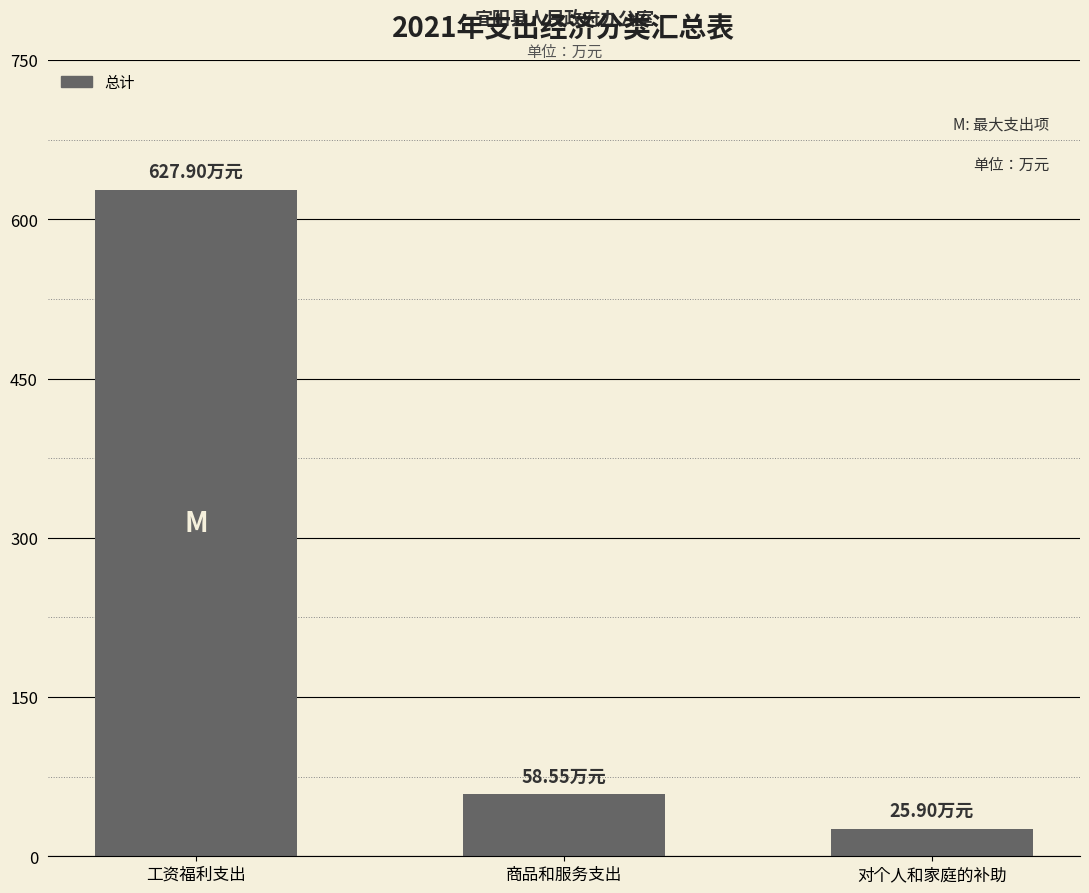

Which has a higher value, 工资福利支出 or 商品和服务支出?

工资福利支出